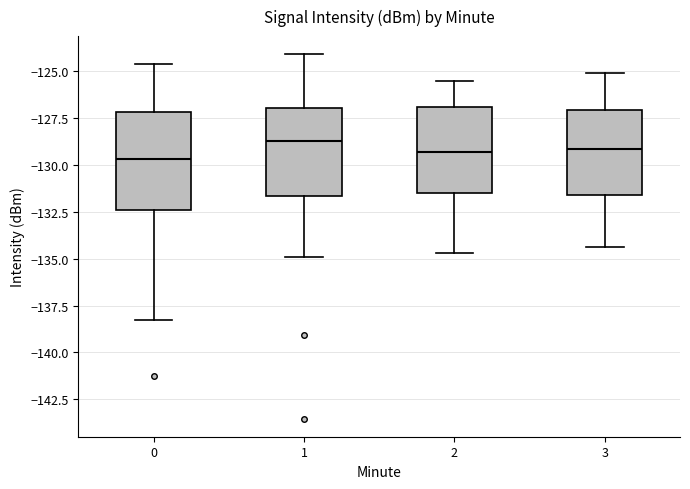

Reading left to right, transcribe this box plot: for each box, give where its median line is, the range the box spans, and where its two whiskers end, as read against the y-axis. The values are not printed on the chart, so give them approximately, as read against the axis.

0: median -129.5, box -132.5 to -127.0, whiskers -138.5 to -124.5
1: median -128.5, box -131.5 to -127.0, whiskers -135.0 to -124.0
2: median -129.5, box -131.5 to -127.0, whiskers -134.5 to -125.5
3: median -129.0, box -131.5 to -127.0, whiskers -134.5 to -125.0